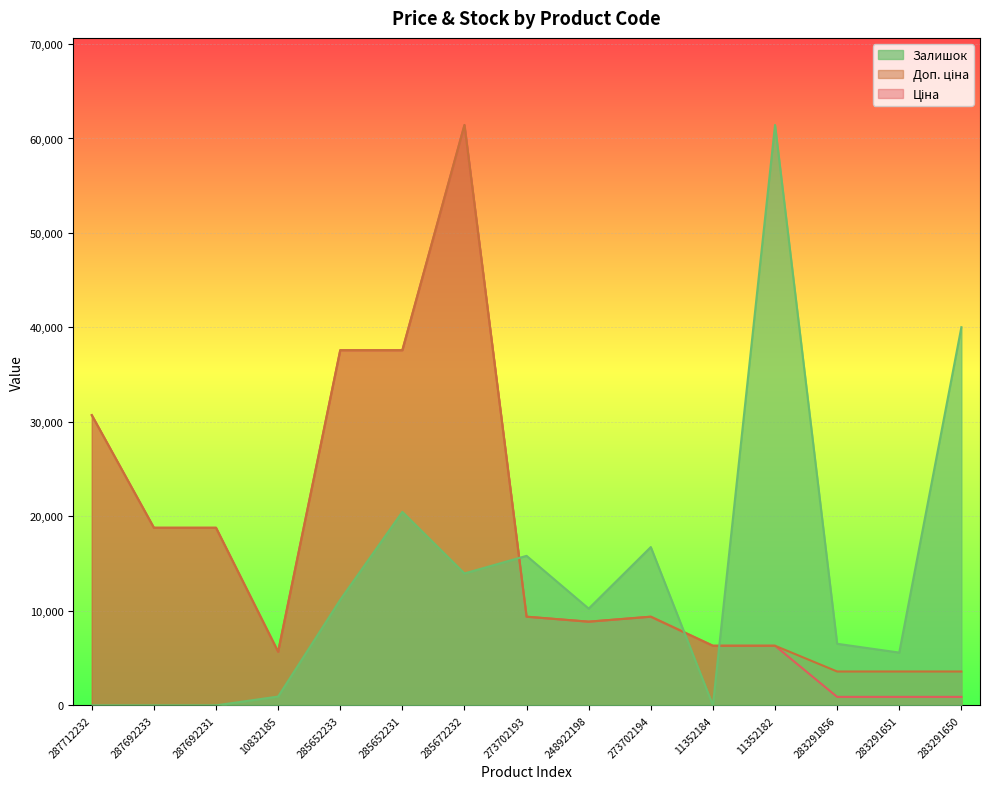

Reading right to left, extract all data points from this chart.

Ціна: 283291650=895.9	283291651=895.9	283291856=895.9	11352182=6308.8	11352184=6308.8	273702194=9384.0	248922198=8856.7	273702193=9384.0	285672232=61434.3	285652231=37593.6	285652233=37593.6	10832185=5673.8	287692231=18796.8	287692233=18796.8	287712232=30717.1
Доп. ціна: 283291650=3583.6	283291651=3583.6	283291856=3583.6	11352182=6308.8	11352184=6308.8	273702194=9384.0	248922198=8856.7	273702193=9384.0	285672232=61434.3	285652231=37593.6	285652233=37593.6	10832185=5673.8	287692231=18796.8	287692233=18796.8	287712232=30717.1
Залишок: 283291650=40025.4	283291651=5584.9	283291856=6515.8	11352182=61434.3	11352184=0.0	273702194=16754.8	248922198=10239.0	273702193=15824.0	285672232=13962.3	285652231=20478.1	285652233=11169.9	10832185=930.8	287692231=0.0	287692233=0.0	287712232=0.0